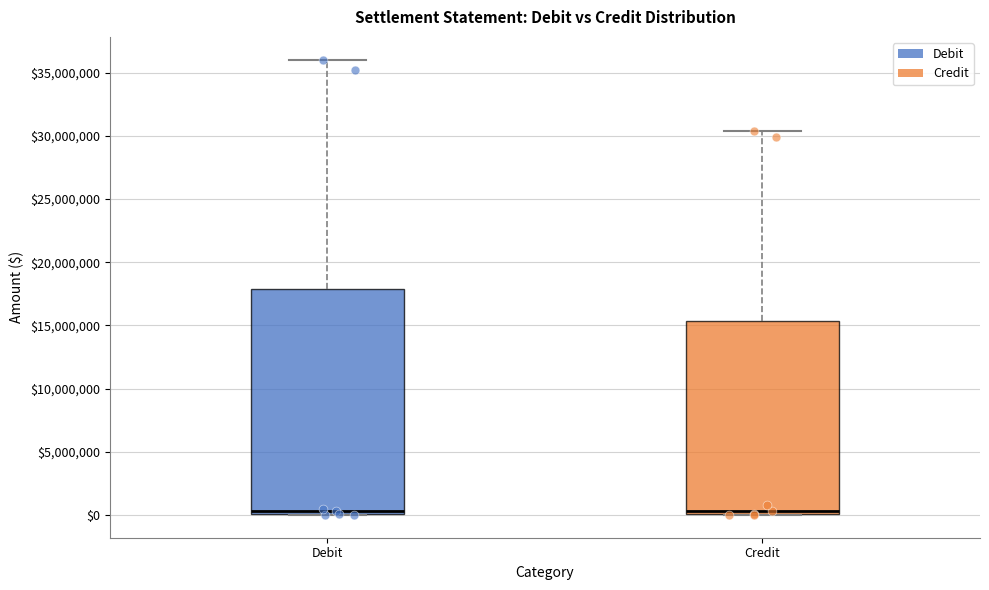

Reading left to right, transcribe this box plot: for each box, give where its median line is, the range the box spans, and where its two whiskers end, as read against the y-axis. The values are not printed on the chart, so give them approximately, as read against the axis.

Debit: median 500000, box 0 to 18000000, whiskers 0 to 36000000
Credit: median 500000, box 0 to 15500000, whiskers 0 to 30500000